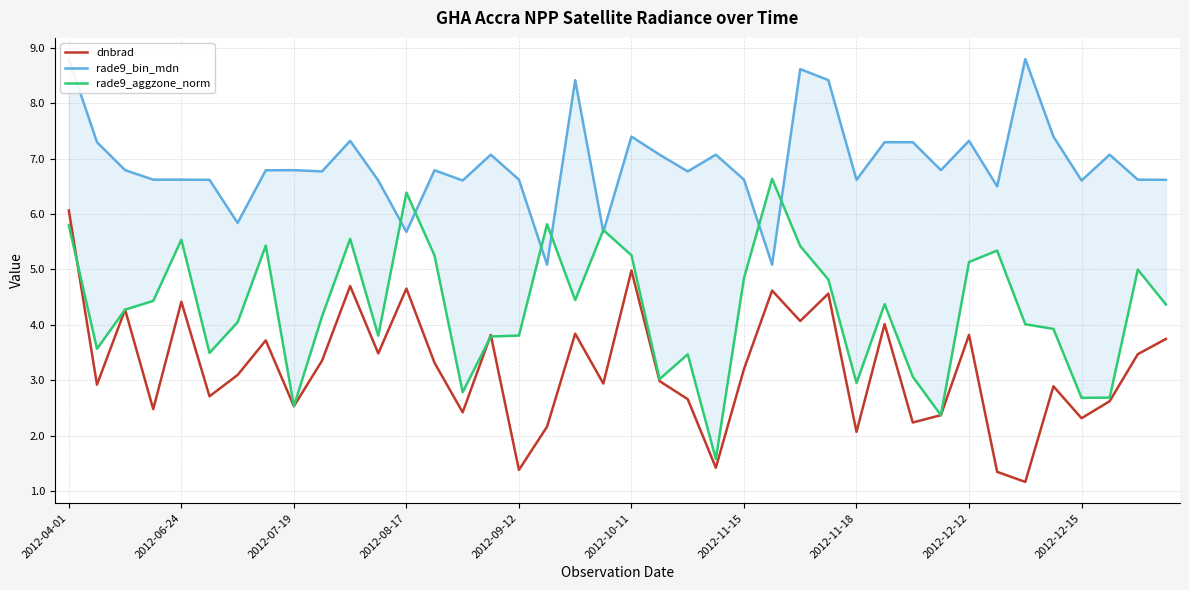

What is the approximate value of rade9_aggzone_norm at 19?

5.7